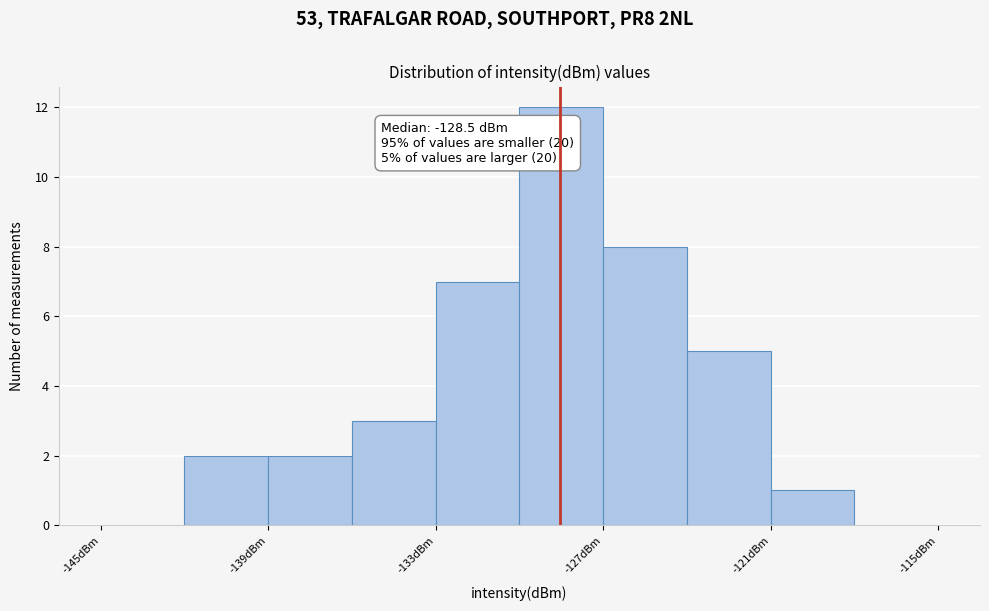

Around what value on the x-axis is the tallest bar? Give the approximate position of its centre, as read against the axis.

-128